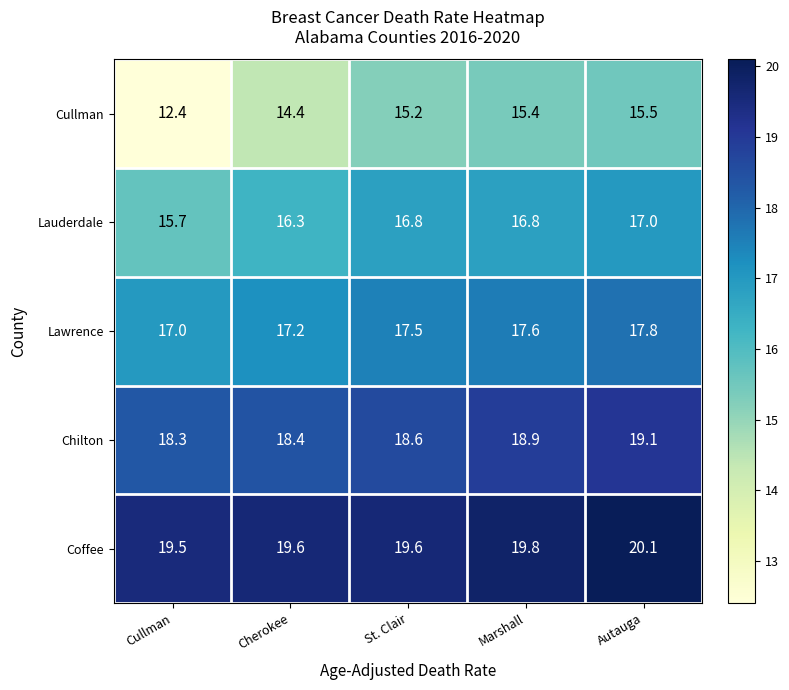

Which series changed the most between Cherokee and Marshall?

Cullman